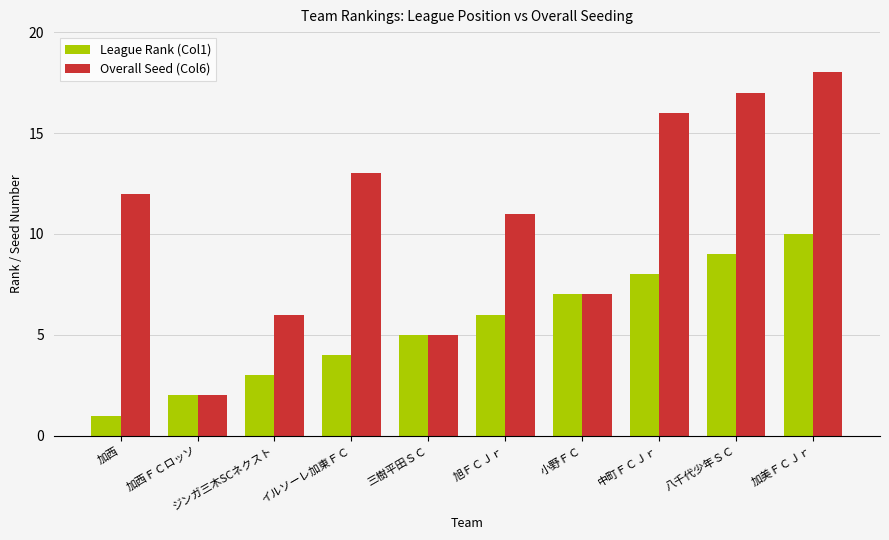

List the series in order of their peak value, highest first.

Overall Seed (Col6), League Rank (Col1)